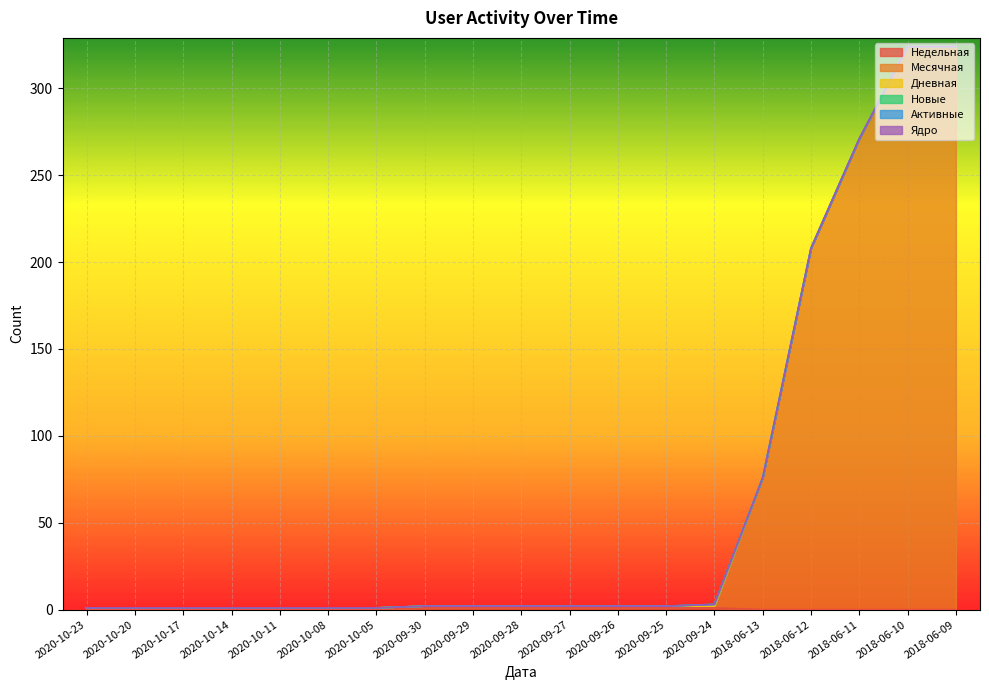

What is the total value across all series at 2018-06-13?

76